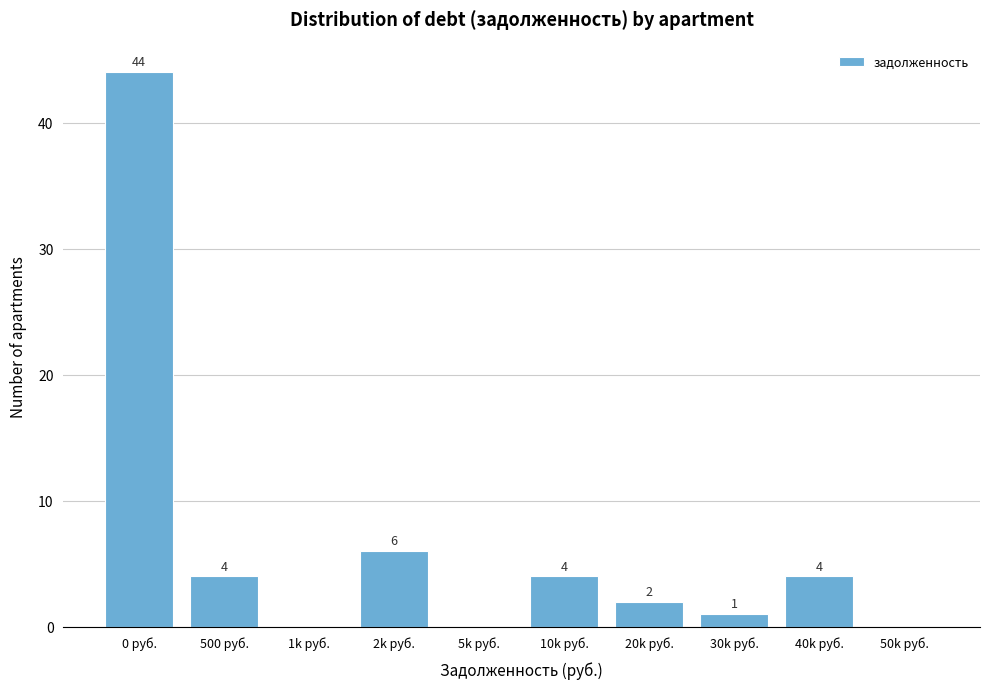

Reading left to right, transcribe all the data shown in this chart.

0 руб.=44	500 руб.=4	1k руб.=0	2k руб.=6	5k руб.=0	10k руб.=4	20k руб.=2	30k руб.=1	40k руб.=4	50k руб.=0